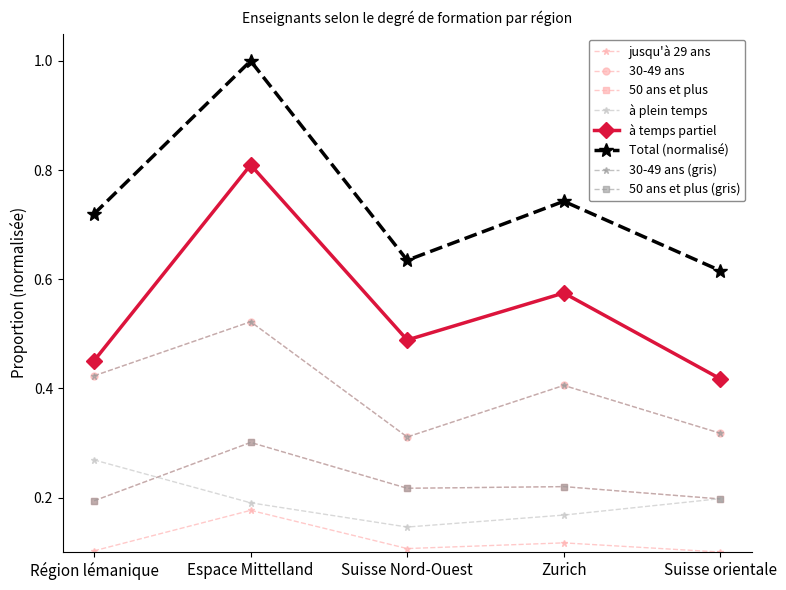

What position from the right is Région lémanique?

5